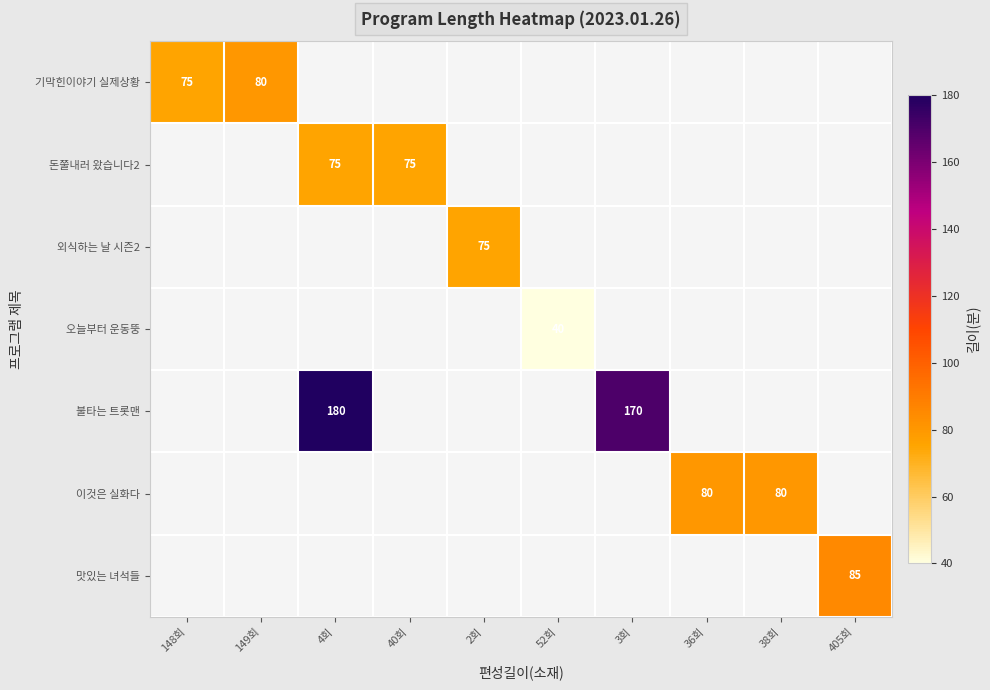

At which category does the chart reach its peak across all series?

4회